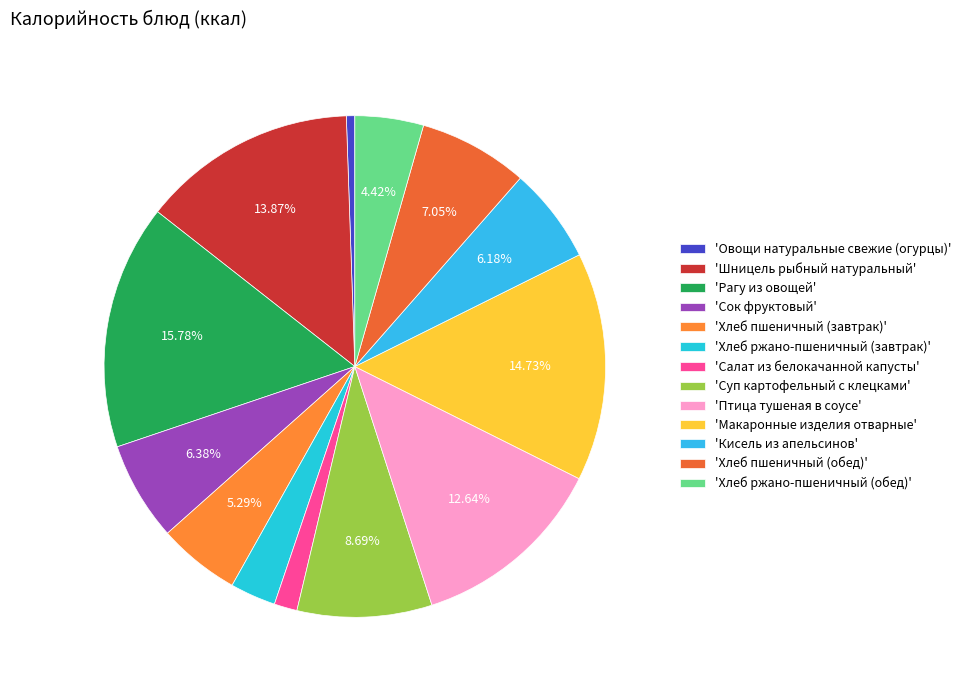

Rank the categories by value from lowest to highest.

Овощи натуральные свежие (огурцы), Салат из белокачанной капусты, Хлеб ржано-пшеничный (завтрак), Хлеб ржано-пшеничный (обед), Хлеб пшеничный (завтрак), Кисель из апельсинов, Сок фруктовый, Хлеб пшеничный (обед), Суп картофельный с клецками, Птица тушеная в соусе, Шницель рыбный натуральный, Макаронные изделия отварные, Рагу из овощей